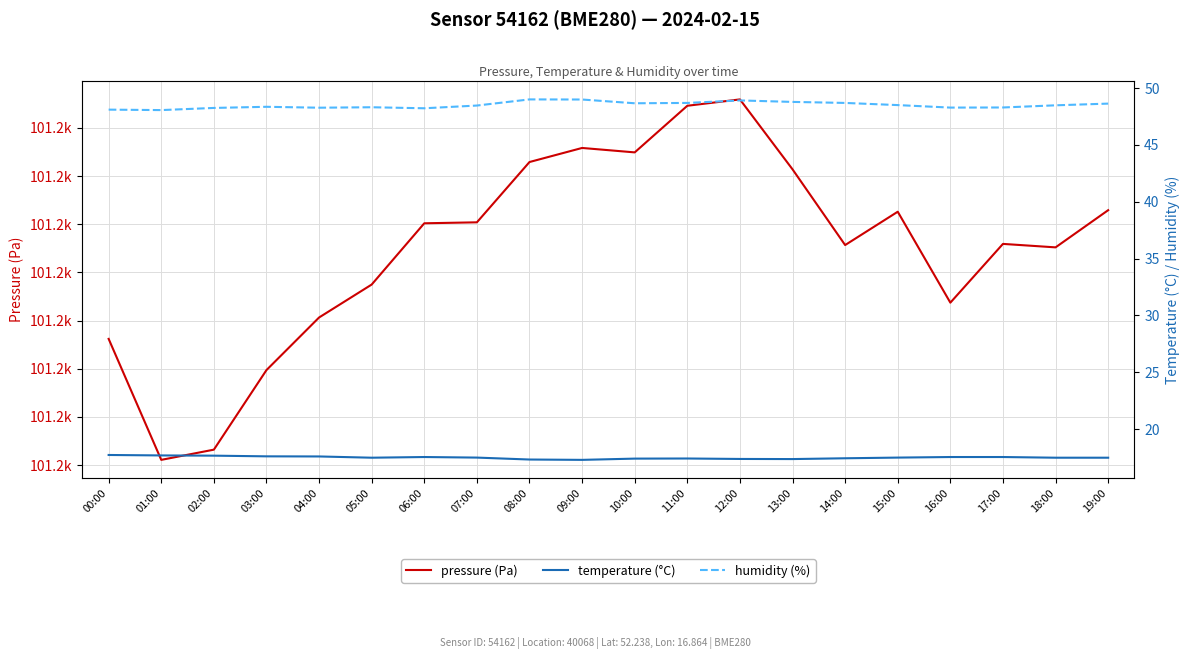

What is the sum of the temperature (°C) values at 11:00 and 16:00?

35.0